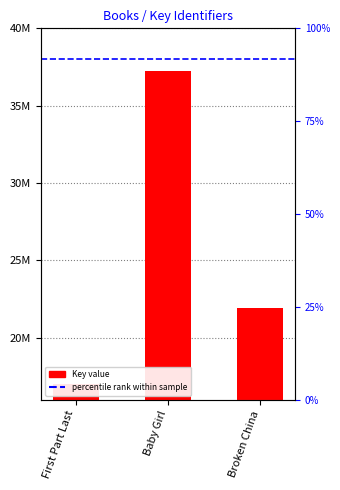

Reading left to right, transcribe all the data shown in this chart.

First Part Last=17032280	Baby Girl=37218290	Broken China=21909079